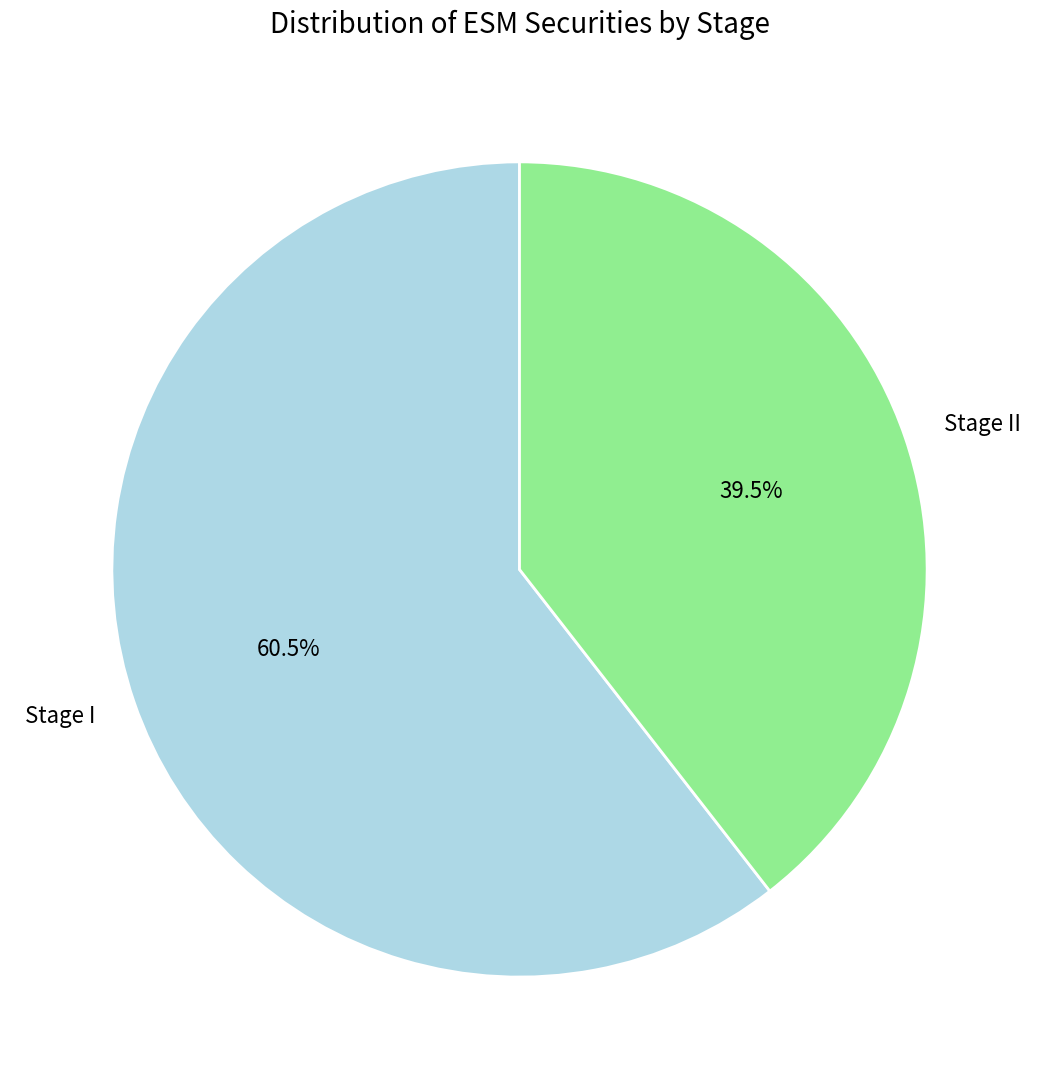

What percentage is NOT represented by Stage I?

39.5%